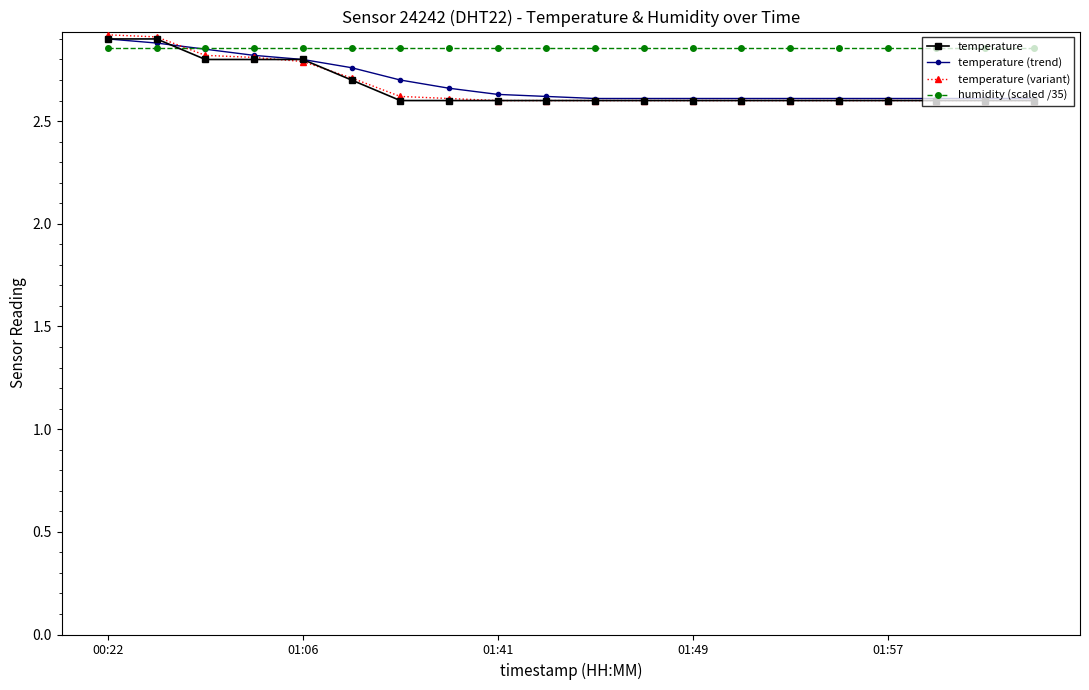

Count the number of categories in the chart.

20